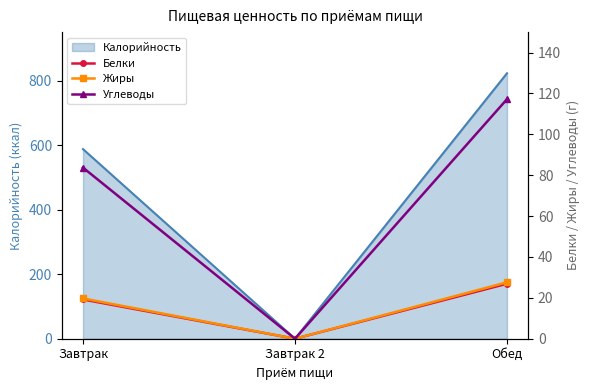

At which category is the sum across all series the highest?

Обед